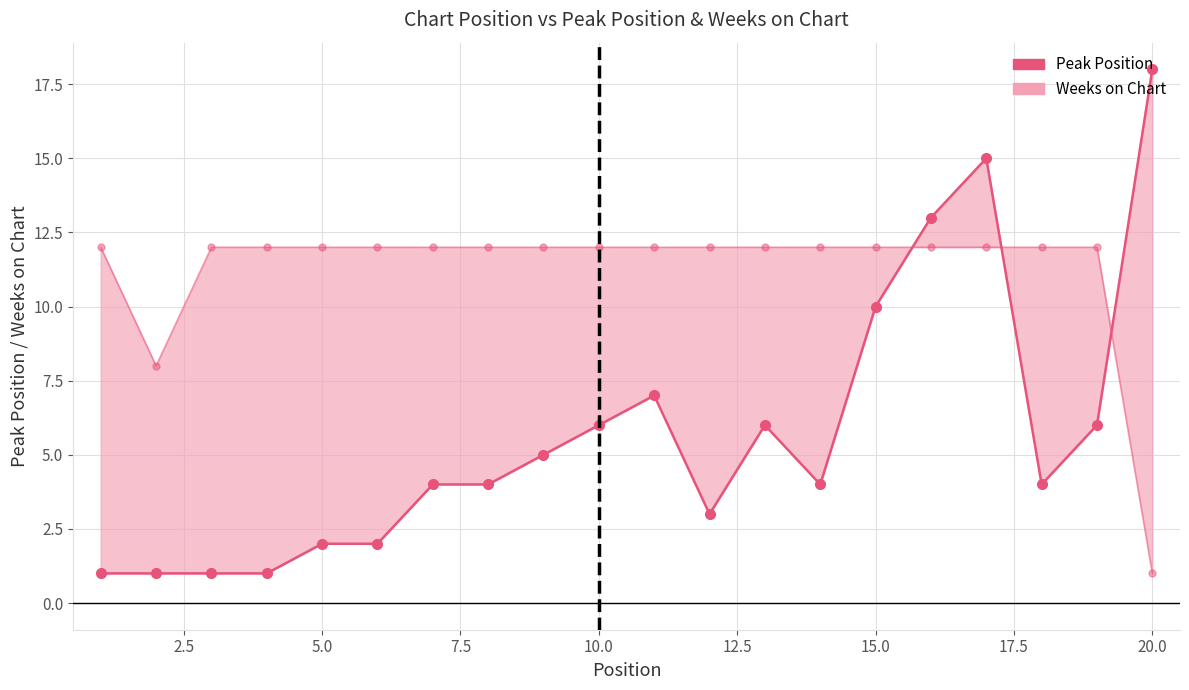

In Weeks on Chart, how many points are lower than both neighbors (excluding endpoints)?

1